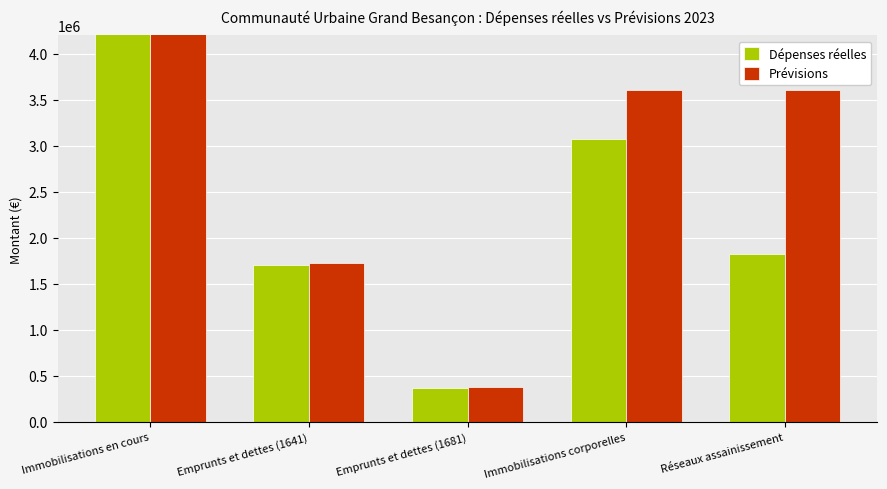

How many groups of bars are there?

5